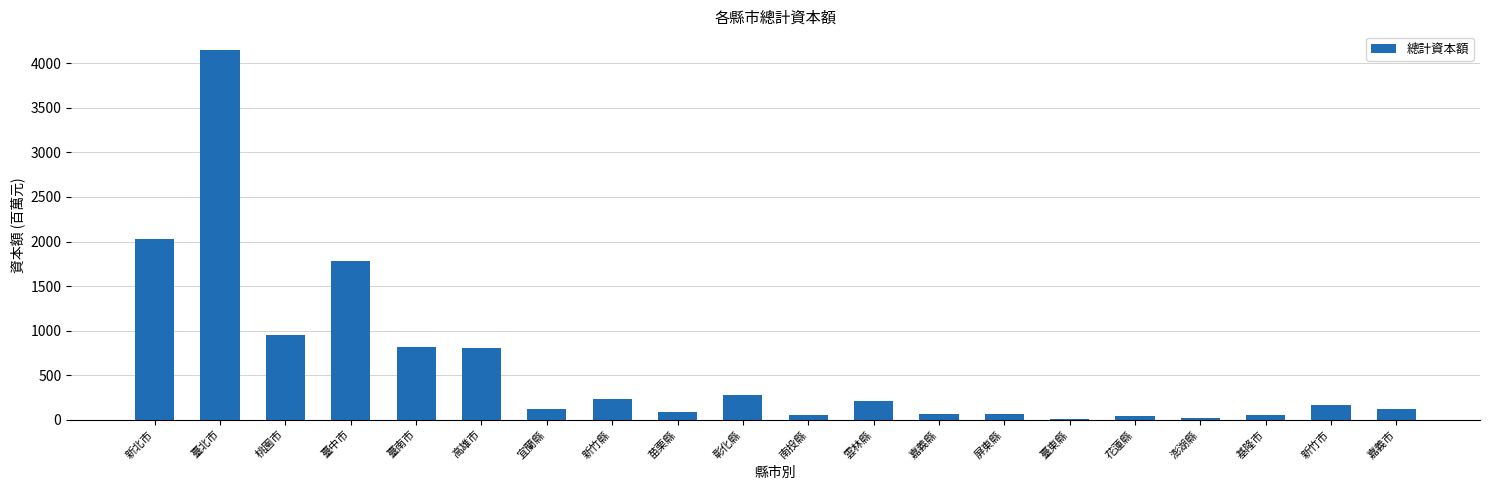

At which category does the chart reach its peak across all series?

臺北市